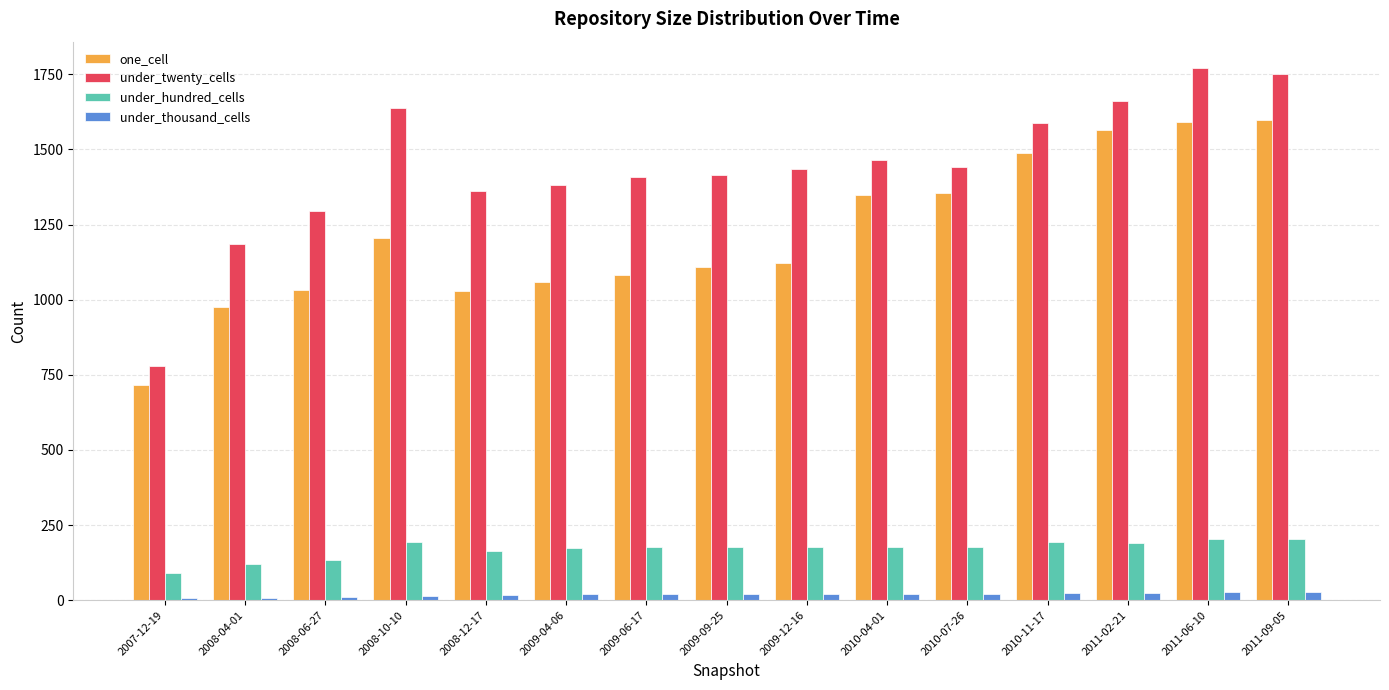

True or false: under_hundred_cells has a value of 202 at 2011-09-05.

True